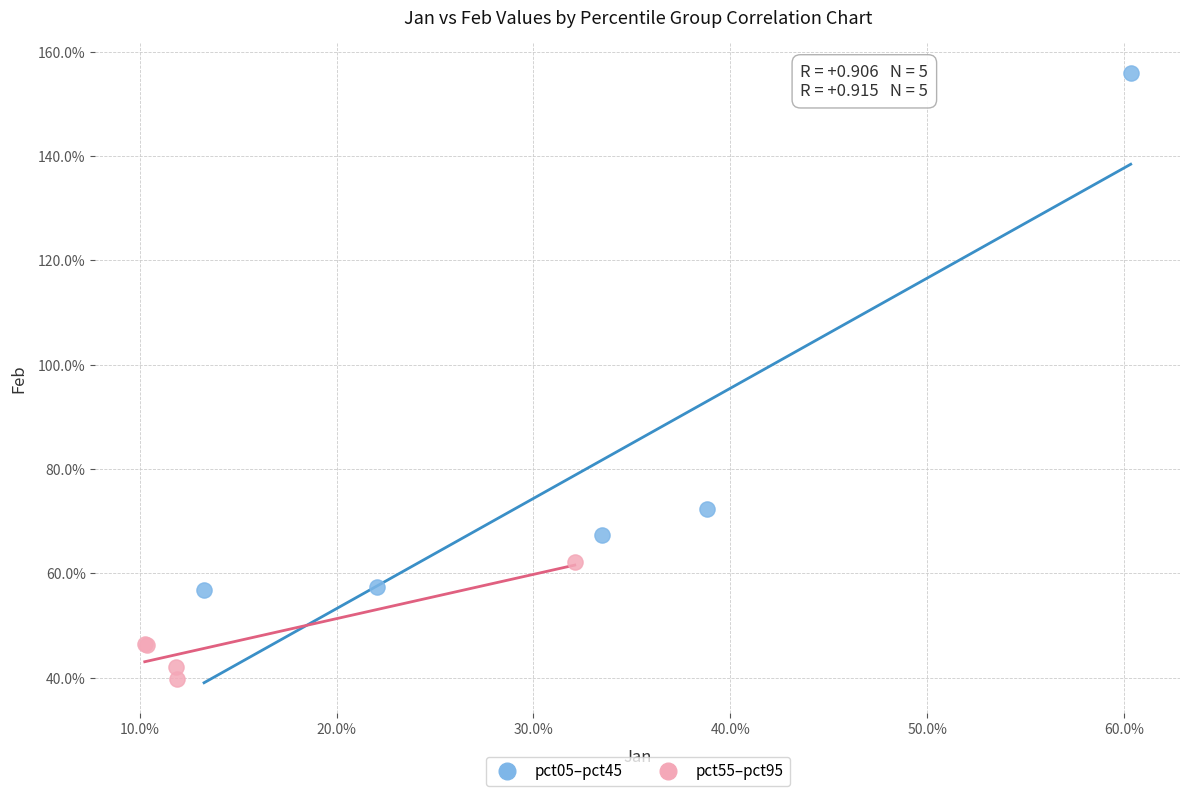

Which series has the largest Y range (max minus min)?

pct05–pct45